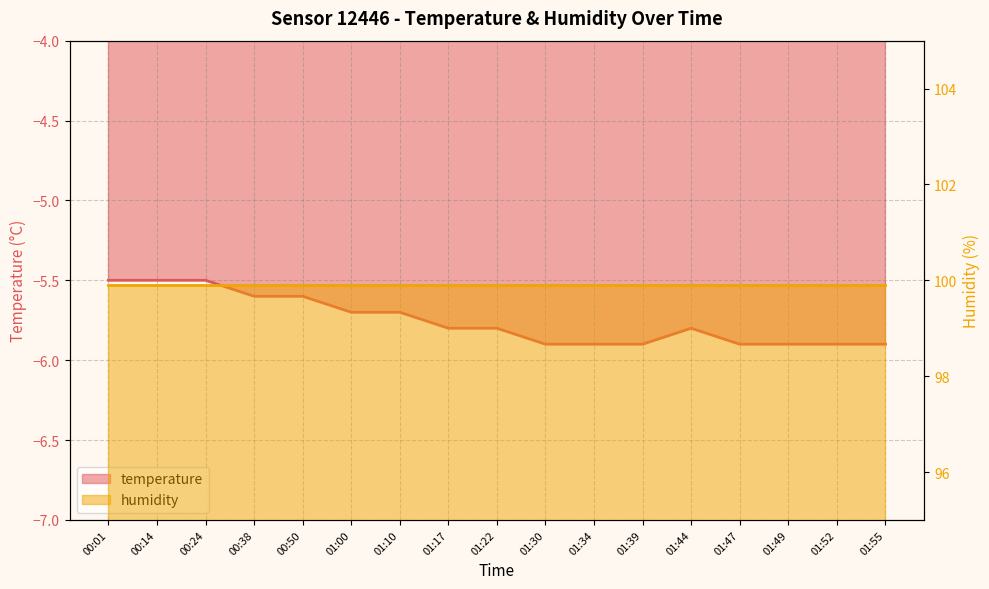

How many points are higher than both their immediate neighbors (excluding endpoints)?

1